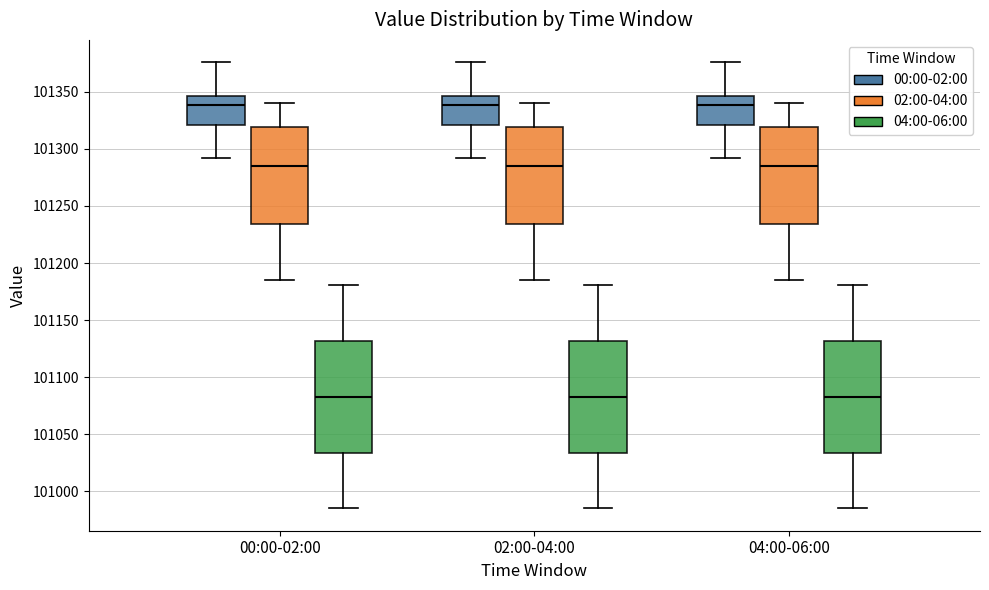

Where does the lower whisker of the box for 00:00-02:00 (02:00-04:00) end on the y-axis? The values are not printed on the chart, so give them approximately, as read against the axis.

101185